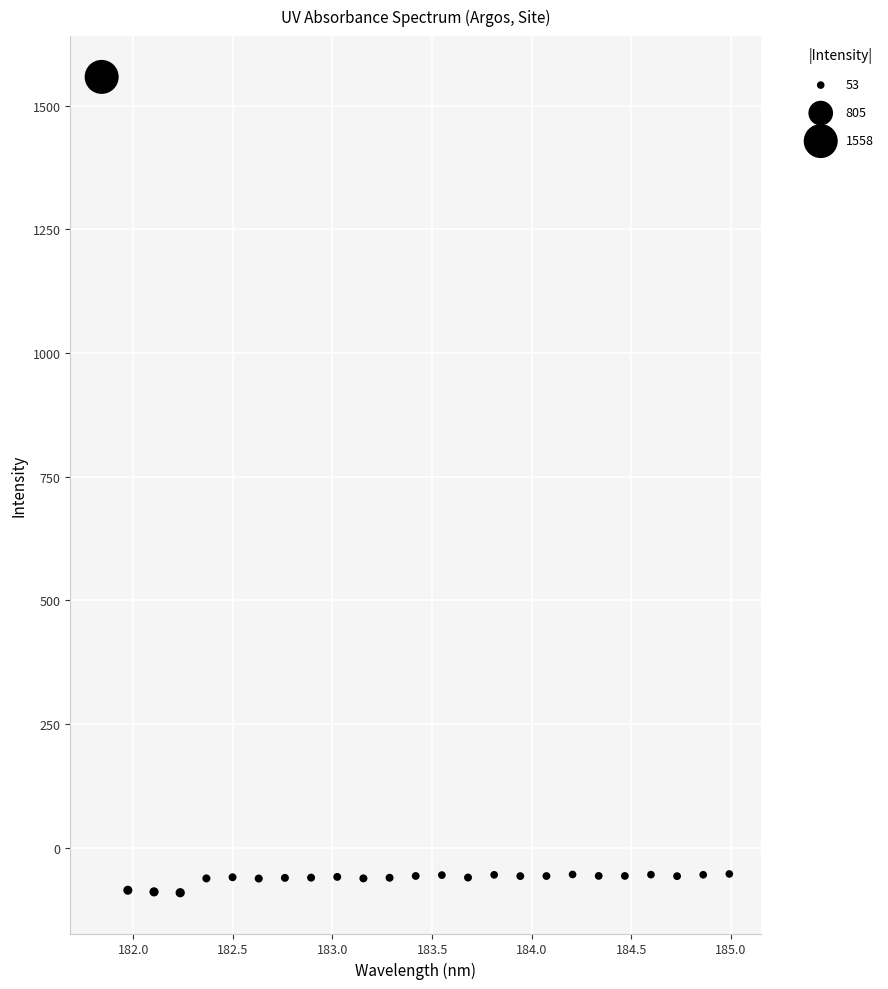

What is the range of Y values (max minus min)?

1648.2